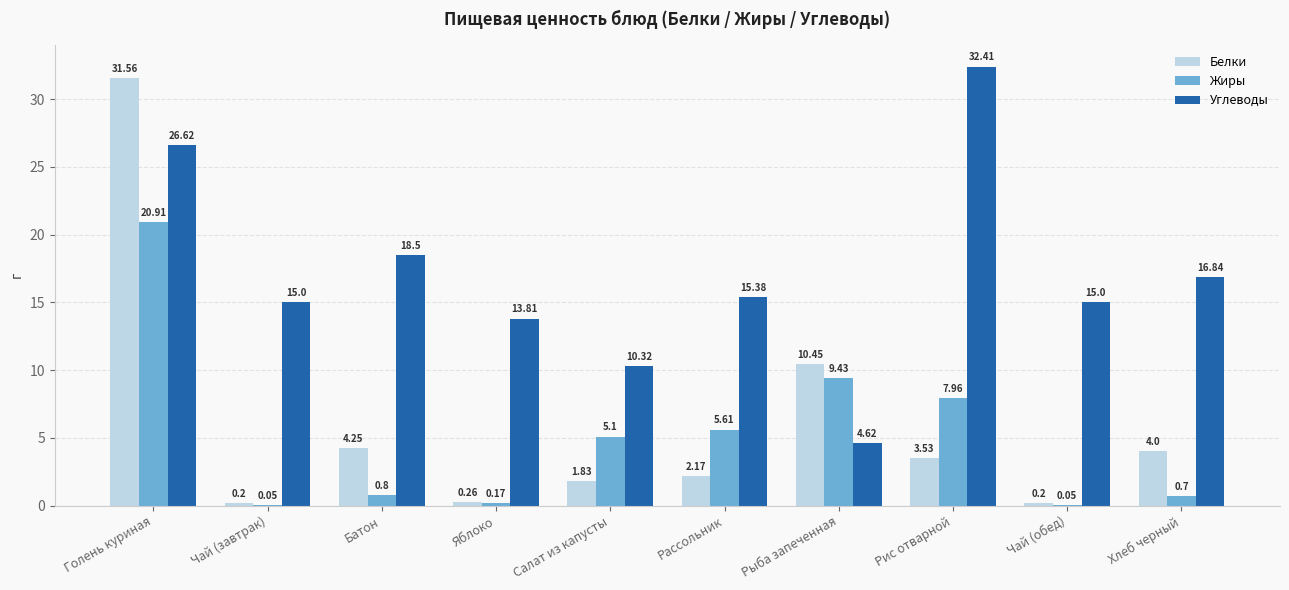

Which series has the widest spread of values?

Белки